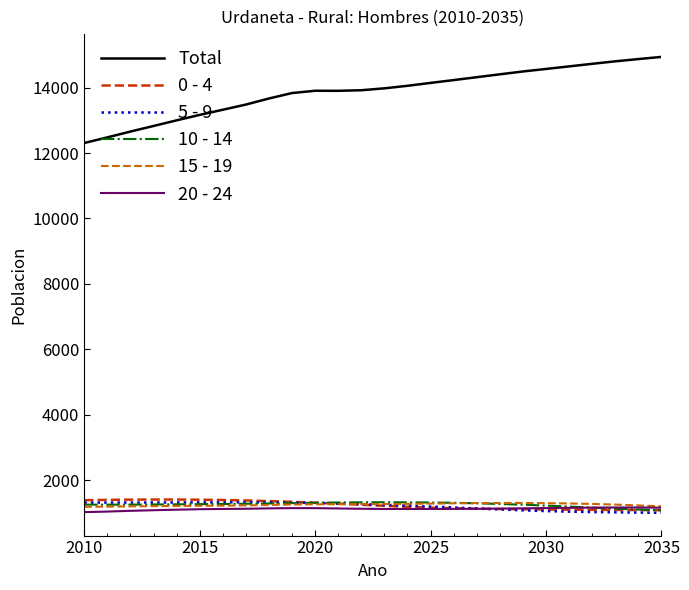

What is the minimum value shown in the chart?

1009